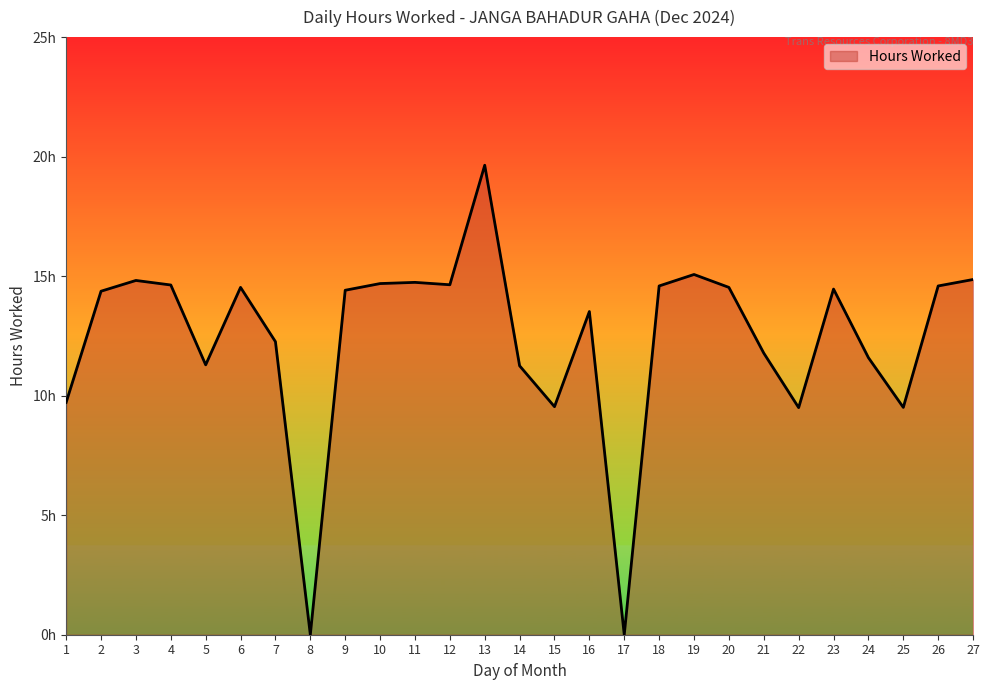

What is the maximum value shown in the chart?

19.6